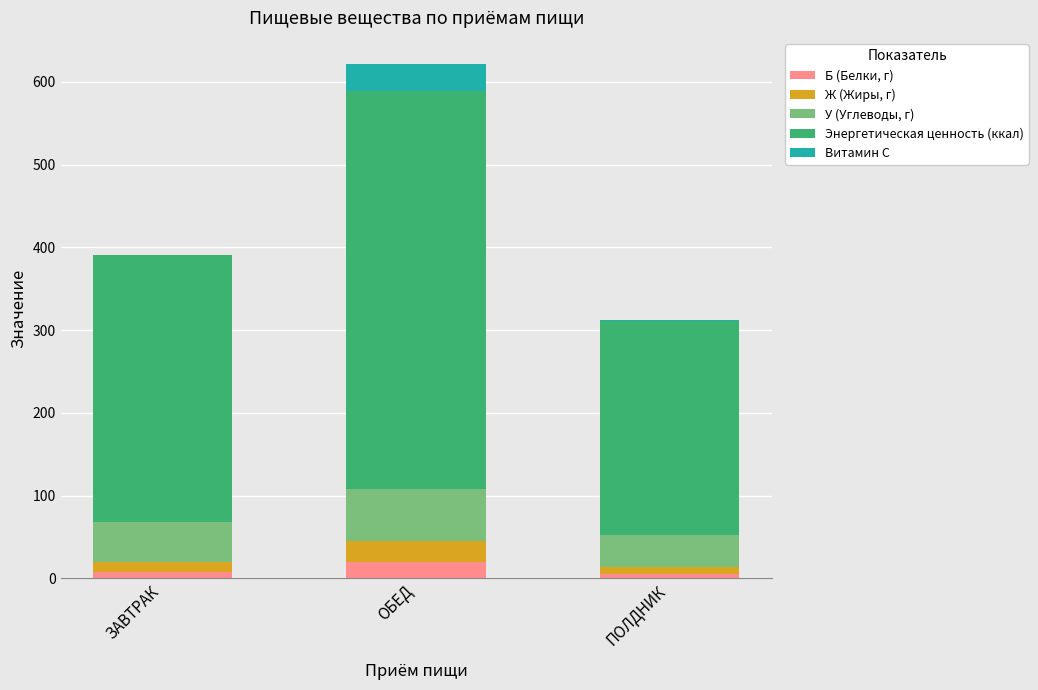

What is the total value across all series at ОБЕД?

622.1